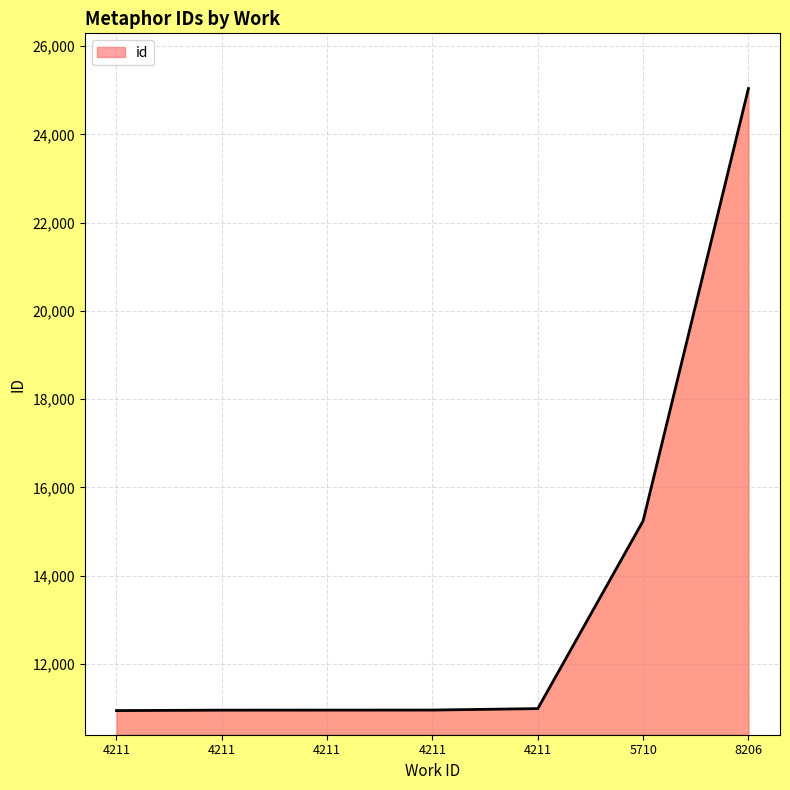

How many values are below 10952?

3